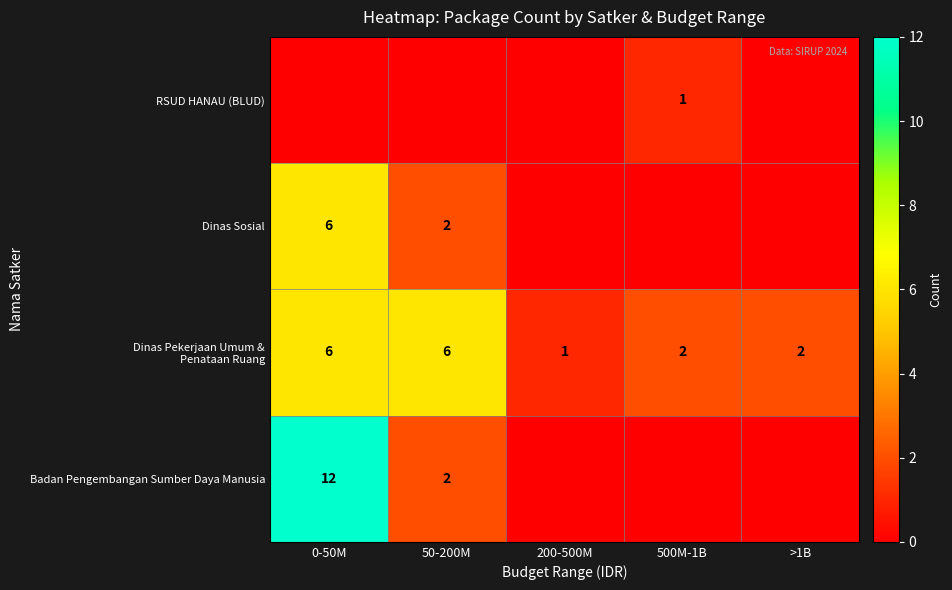

The Dinas Sosial series shows 0 at 500M-1B. True or false?

True